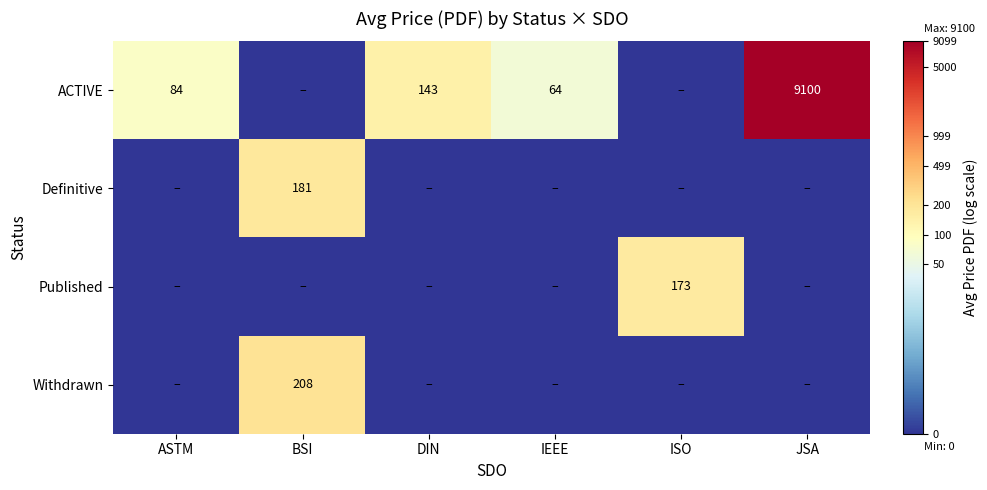

True or false: ACTIVE has a value of 1.9 at ASTM.

False